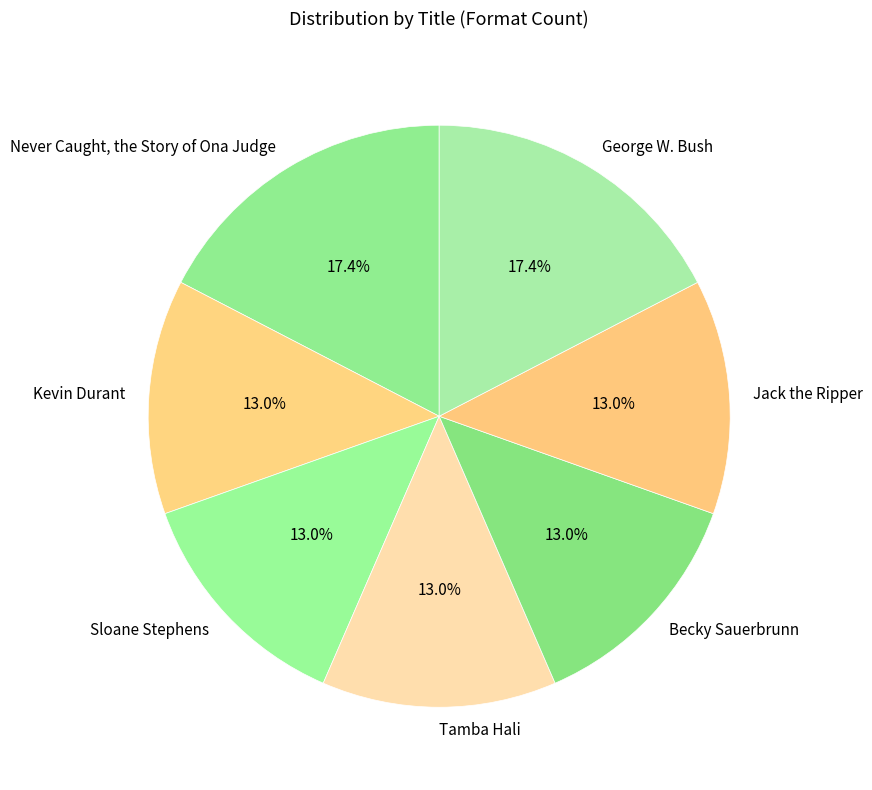

How many segments does this pie chart have?

7